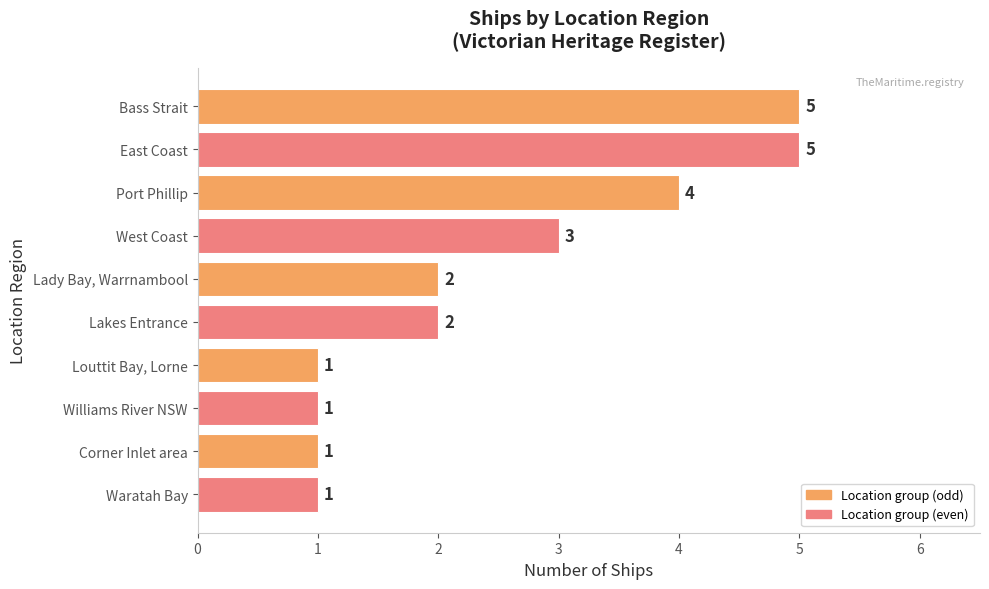

Reading top to bottom, what are all the values shown in this chart?

5	5	4	3	2	2	1	1	1	1